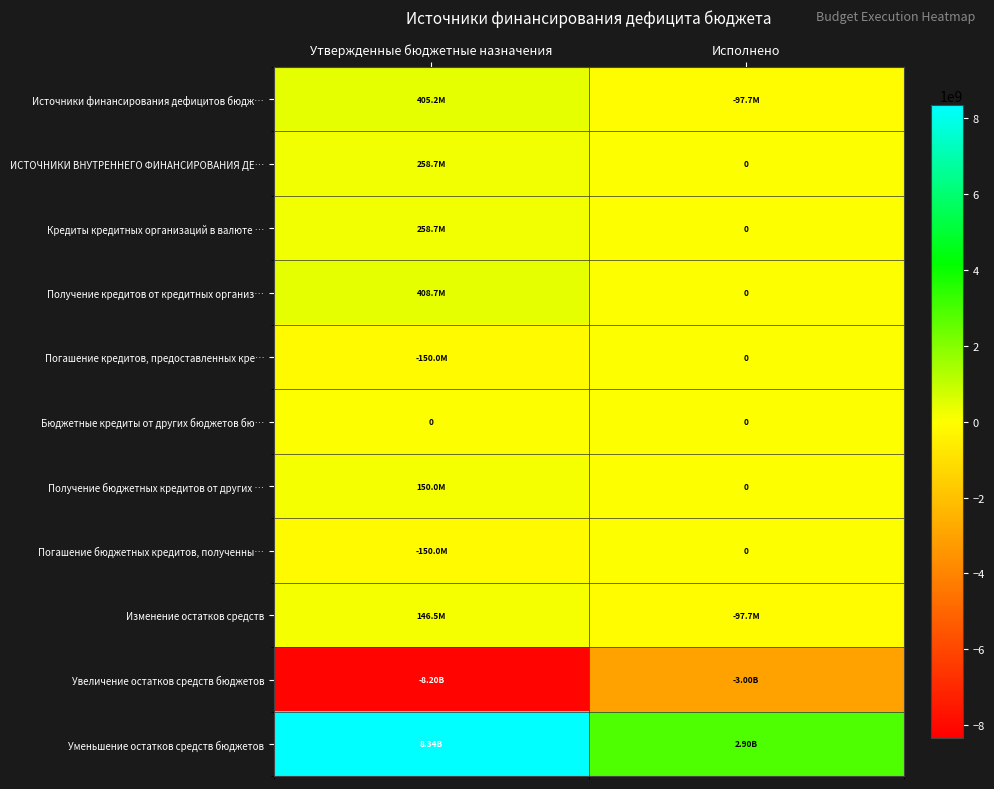

What is the sum of the Кредиты кредитных организаций в валюте … values at Утвержденные бюджетные назначения and Исполнено?

258729200.0